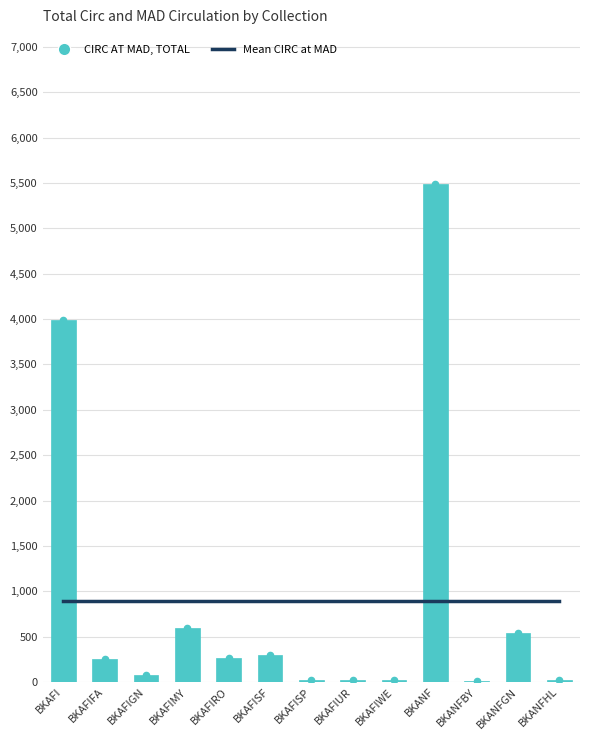

What is the total value across all series at BKAFIMY?

1484.5